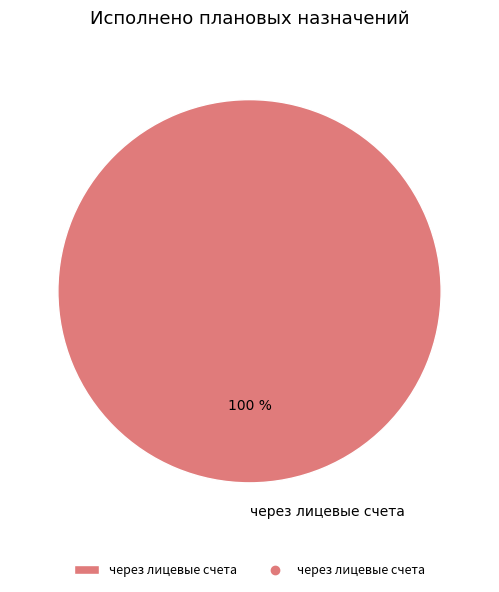

Is it true that через лицевые счета is 100% of the pie?

True